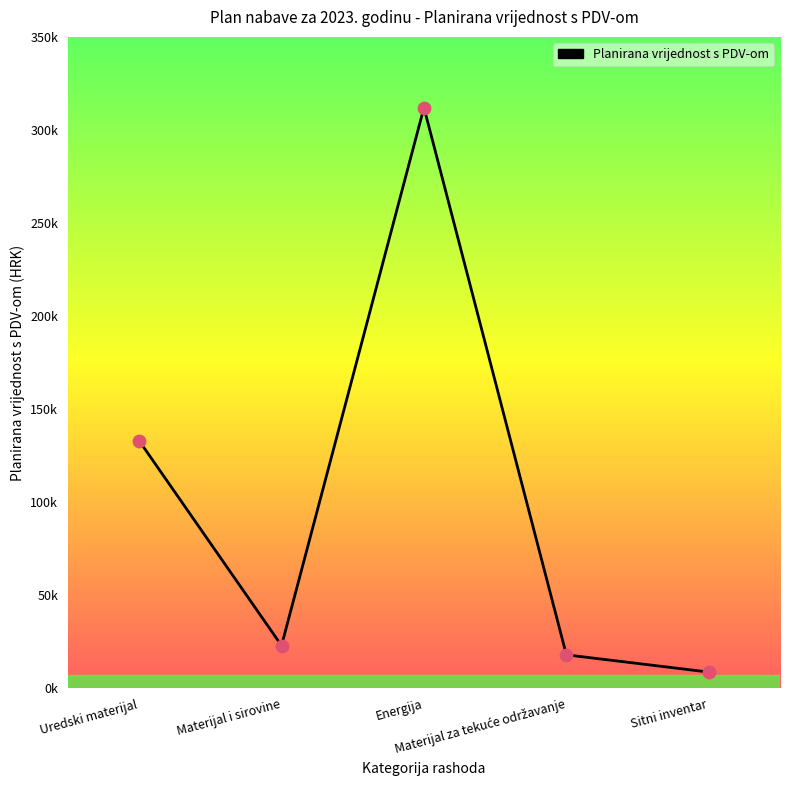

What is the change in value from Materijal i sirovine to Sitni inventar?

-14240.2